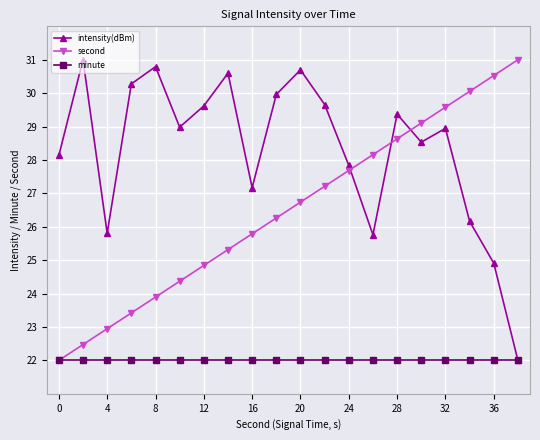

What is the value of the minute point at the 16th from the left?

22.0